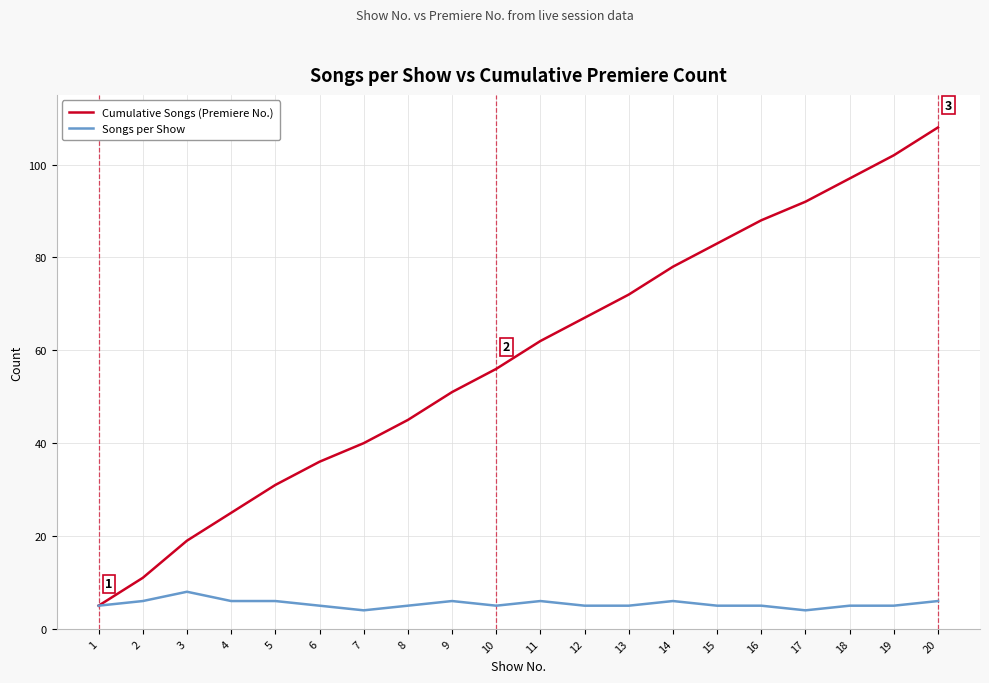

True or false: Cumulative Songs (Premiere No.) has more than 0 interior local peaks.

False